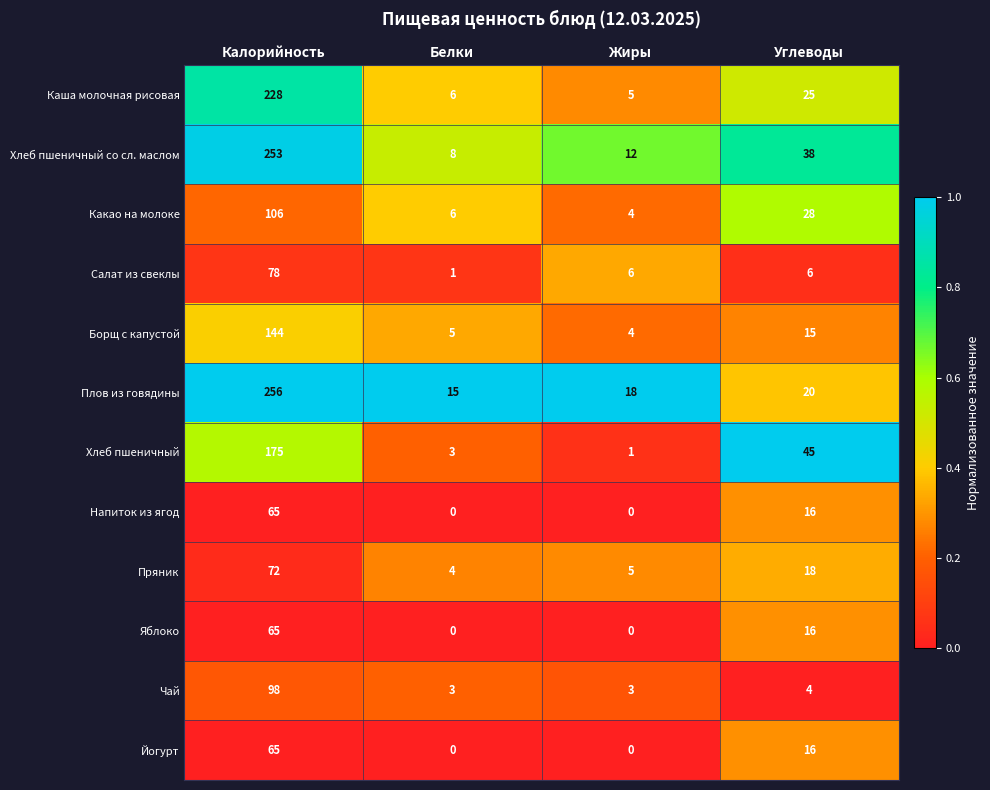

The value of Чай at Жиры is 4. True or false?

False